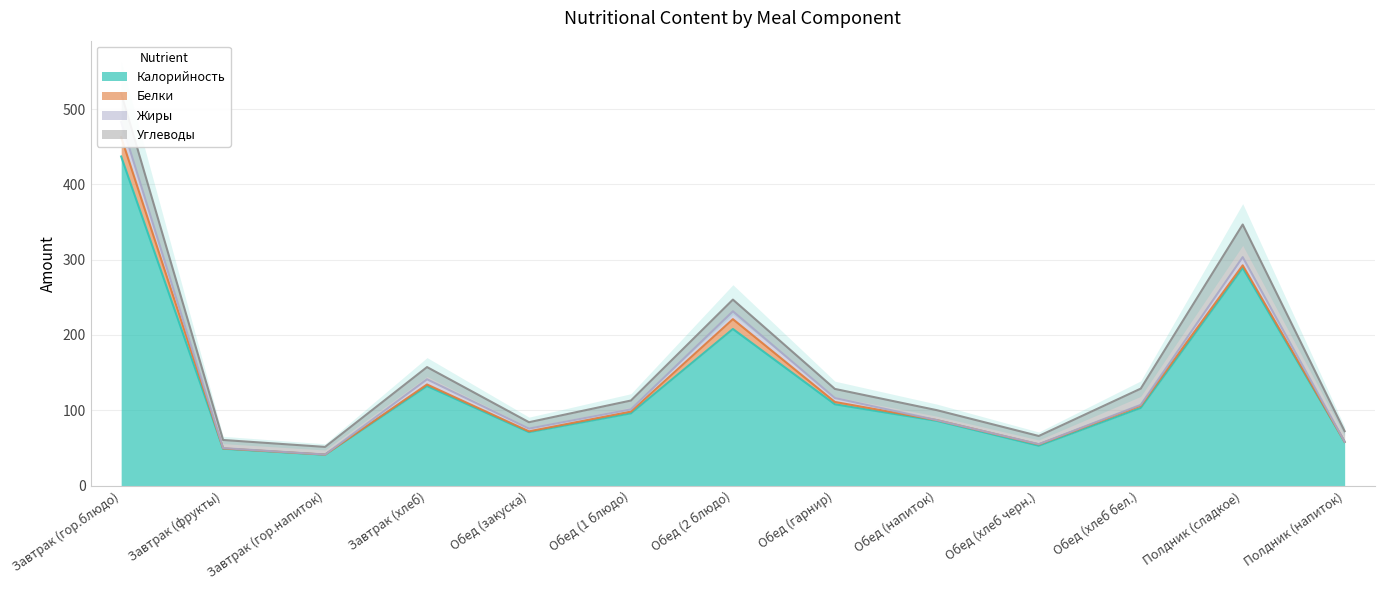

Read the Белки value at Обед (гарнир).

3.1